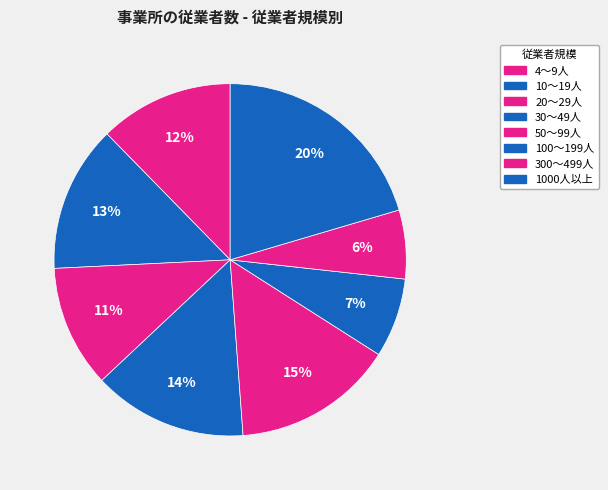

To the nearest percent, what portion does 1000人以上 represent?

20%